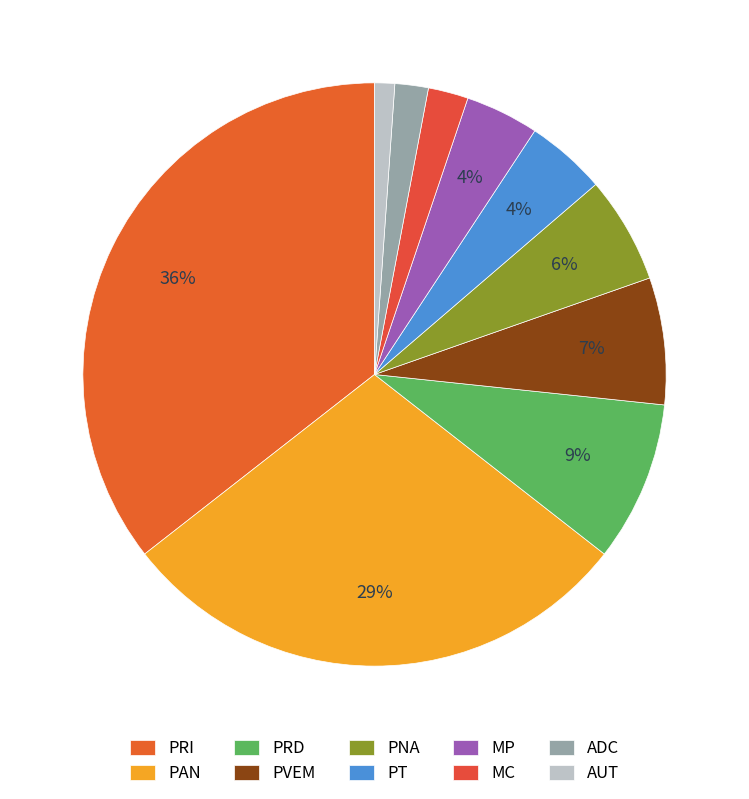

To the nearest percent, what percentage of the pie is PRI?

36%